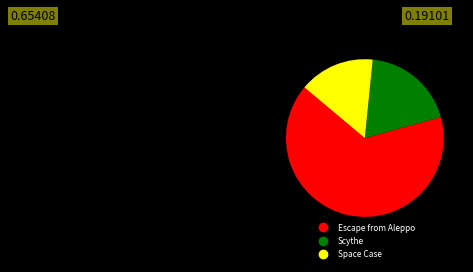

Approximately how many times larger is the value at Space Case compared to Scythe?

0.8